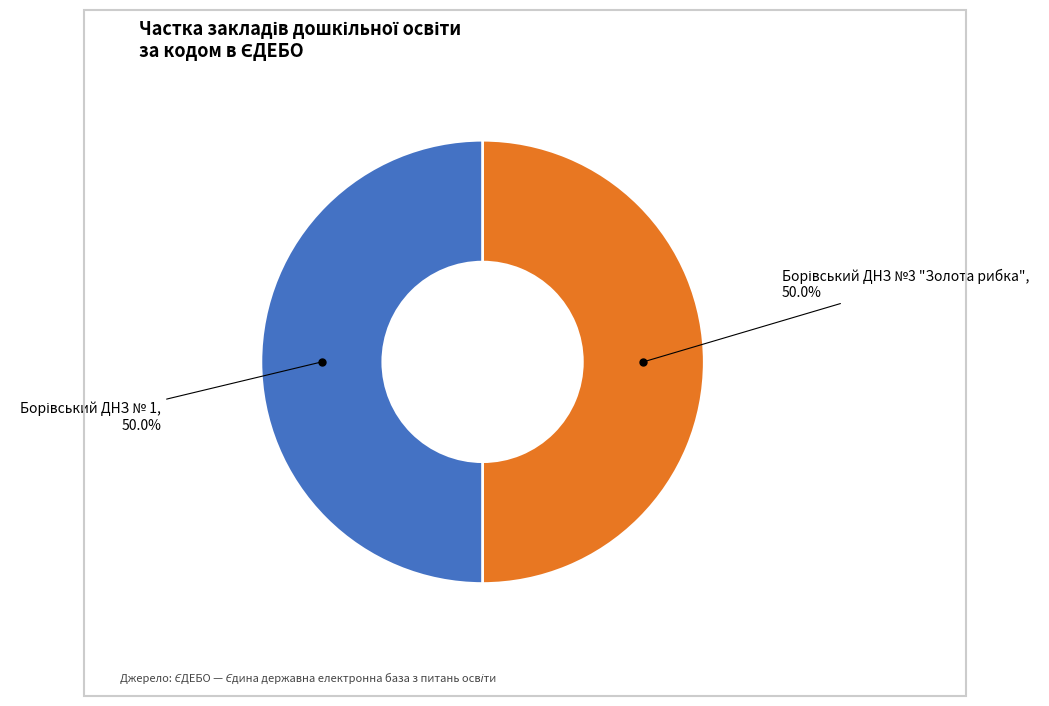

Which slice is the smallest?

Борівський ДНЗ № 1